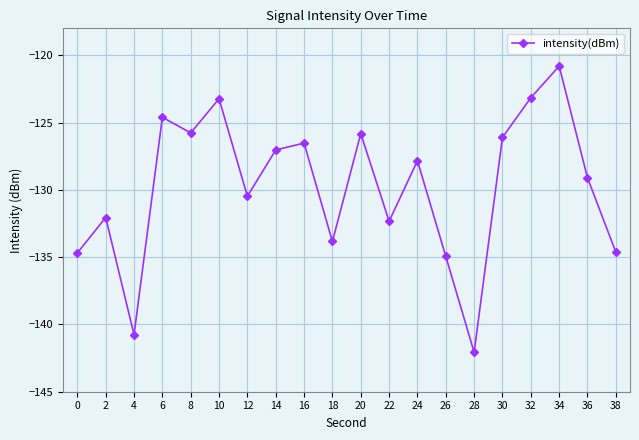

What is the change in value from 10 to 24?

-4.6